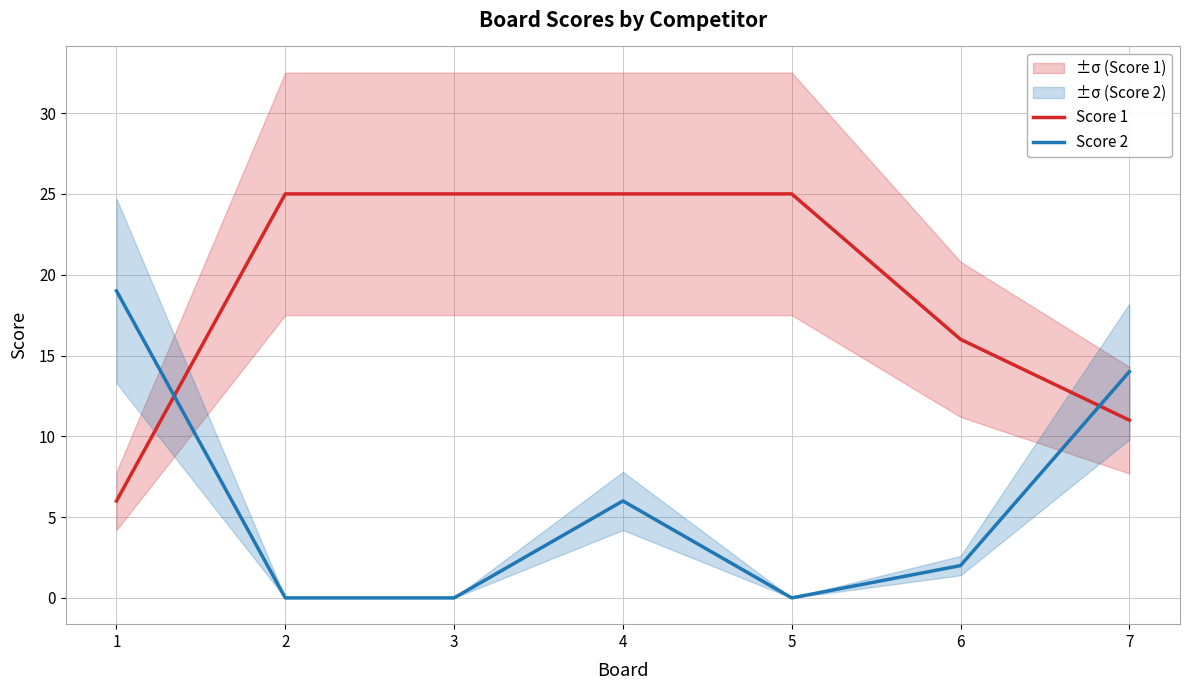

Which series ends up on top after the final intersection of Score 2 and Score 1?

Score 2